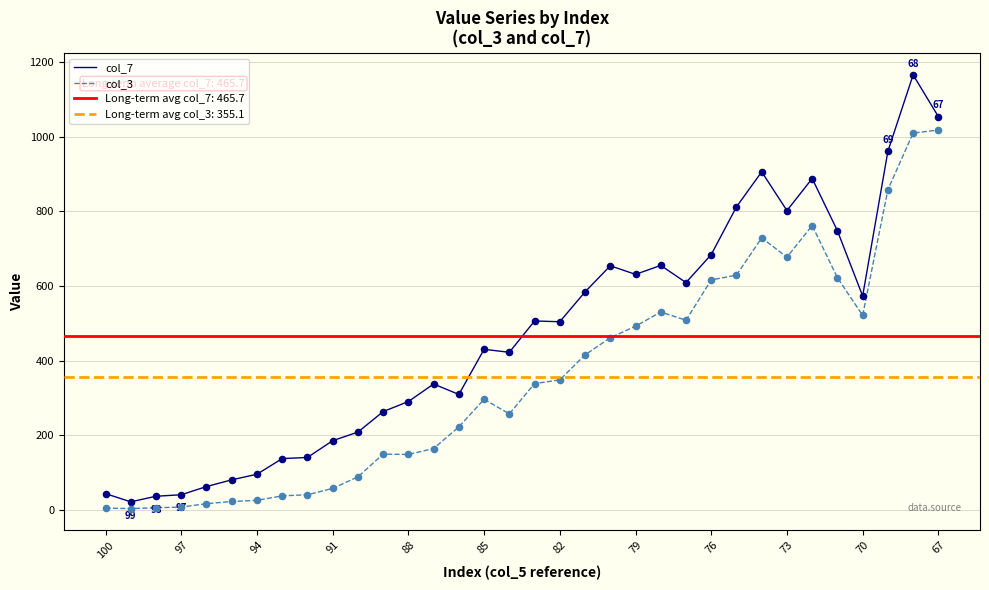

Which series has the largest Y range (max minus min)?

col_7